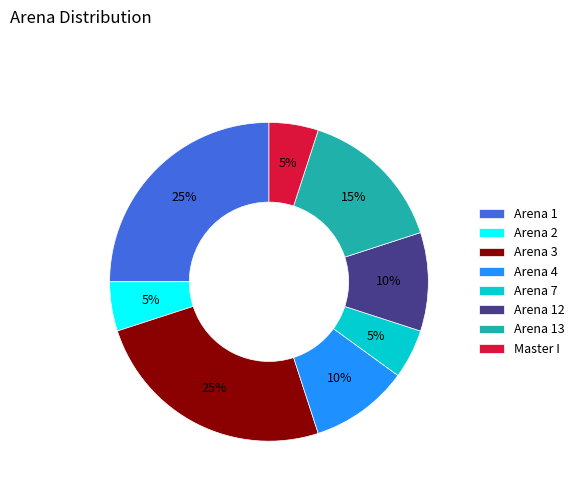

Does Arena 12 represent more than half of the total?

No